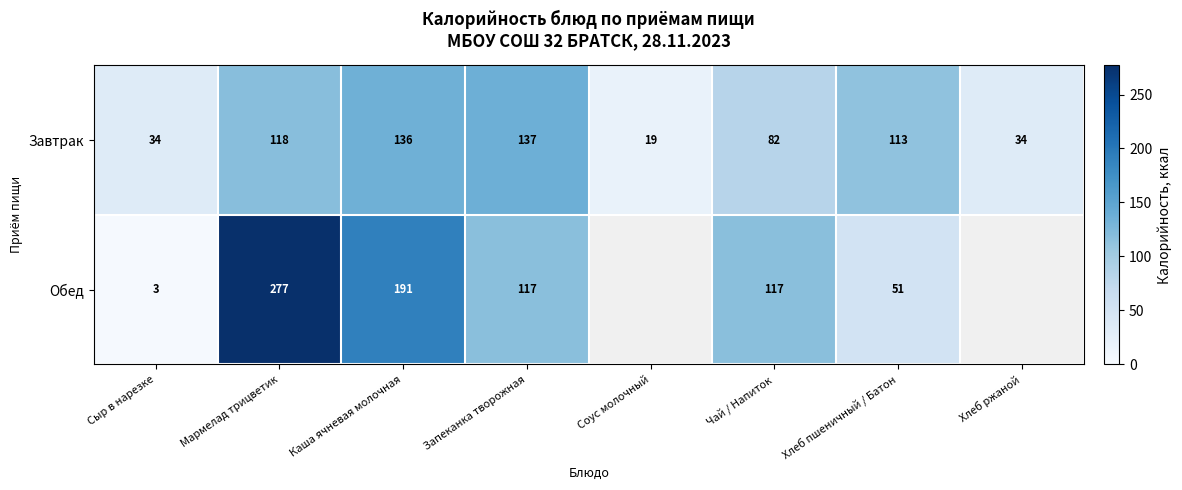

What is the average value of the Завтрак series?

84